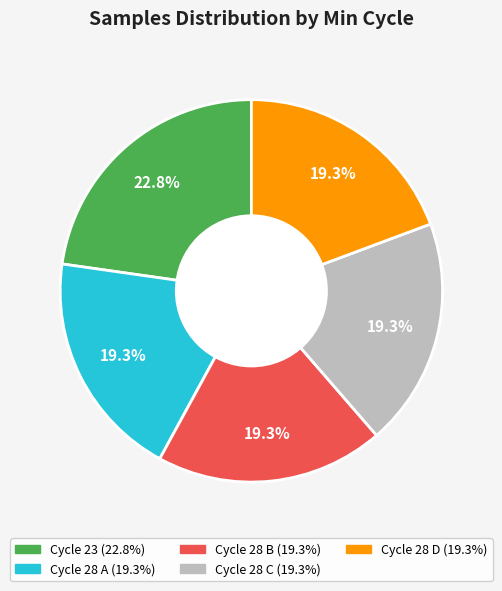

Does any single category account for the majority?

No